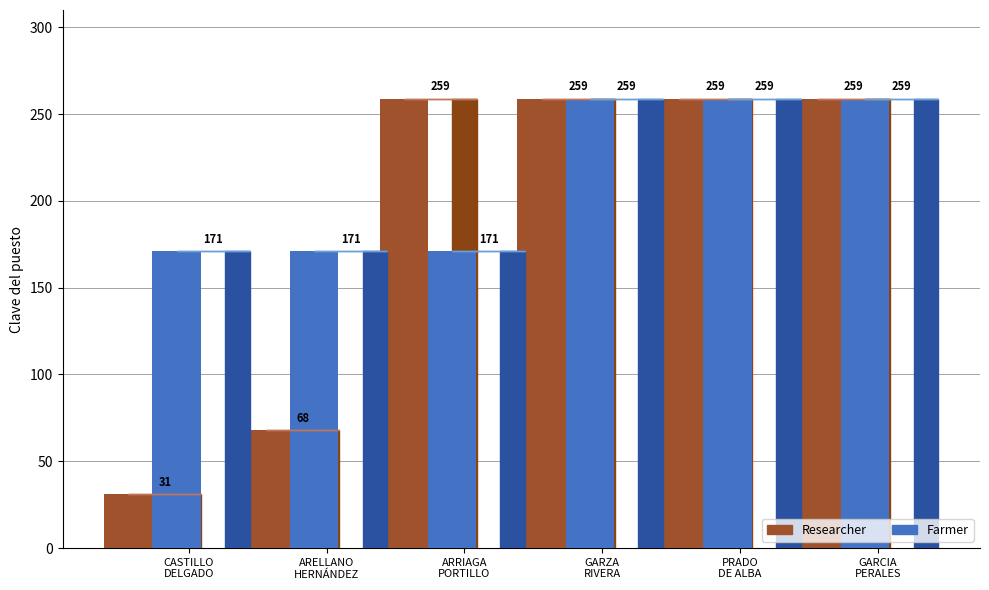

The value of Researcher at CASTILLO is 12. True or false?

False